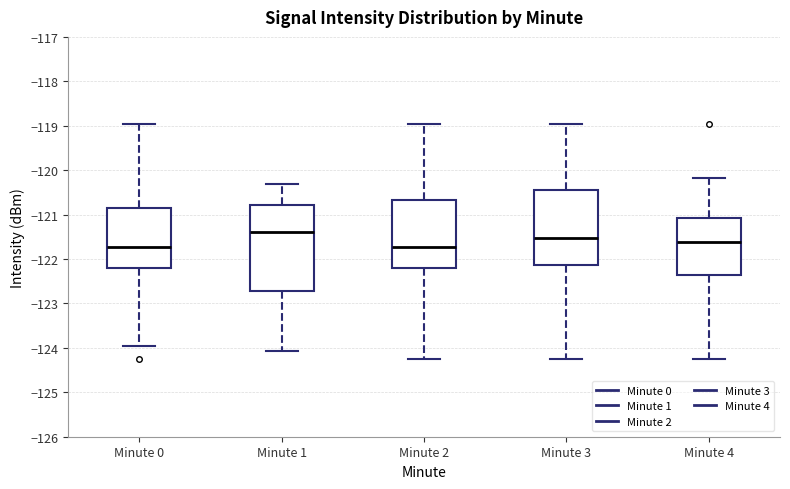

Reading left to right, transcribe this box plot: for each box, give where its median line is, the range the box spans, and where its two whiskers end, as read against the y-axis. The values are not printed on the chart, so give them approximately, as read against the axis.

Minute 0: median -121.7, box -122.2 to -120.8, whiskers -124.0 to -119.0
Minute 1: median -121.4, box -122.7 to -120.8, whiskers -124.1 to -120.3
Minute 2: median -121.7, box -122.2 to -120.7, whiskers -124.3 to -119.0
Minute 3: median -121.5, box -122.1 to -120.4, whiskers -124.3 to -119.0
Minute 4: median -121.6, box -122.4 to -121.1, whiskers -124.3 to -120.2